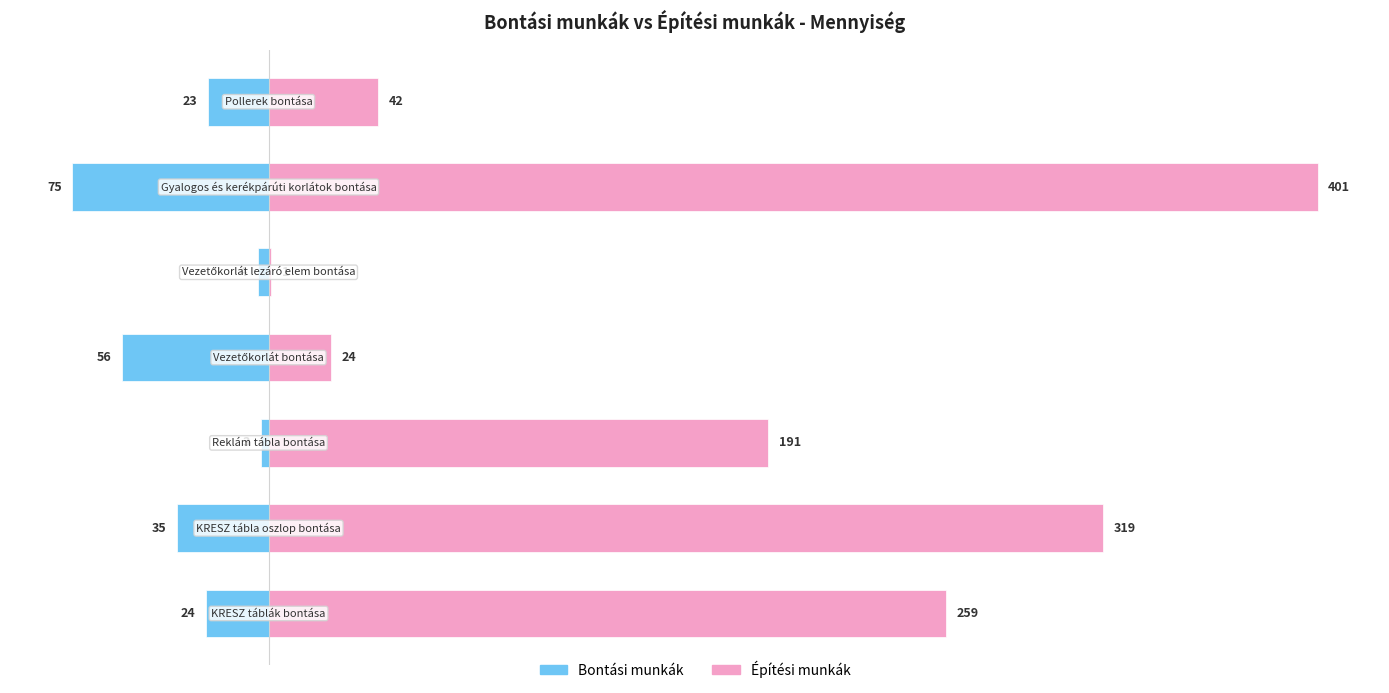

How many bars are there in each group?

2